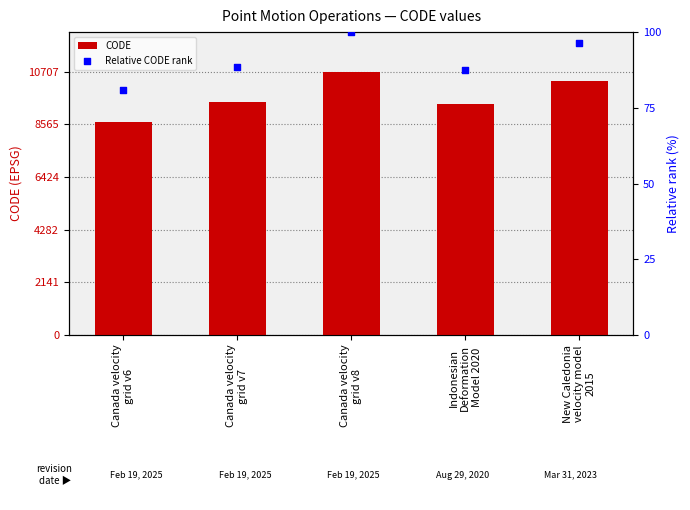

Which series reaches the minimum Y coordinate?

Relative CODE rank